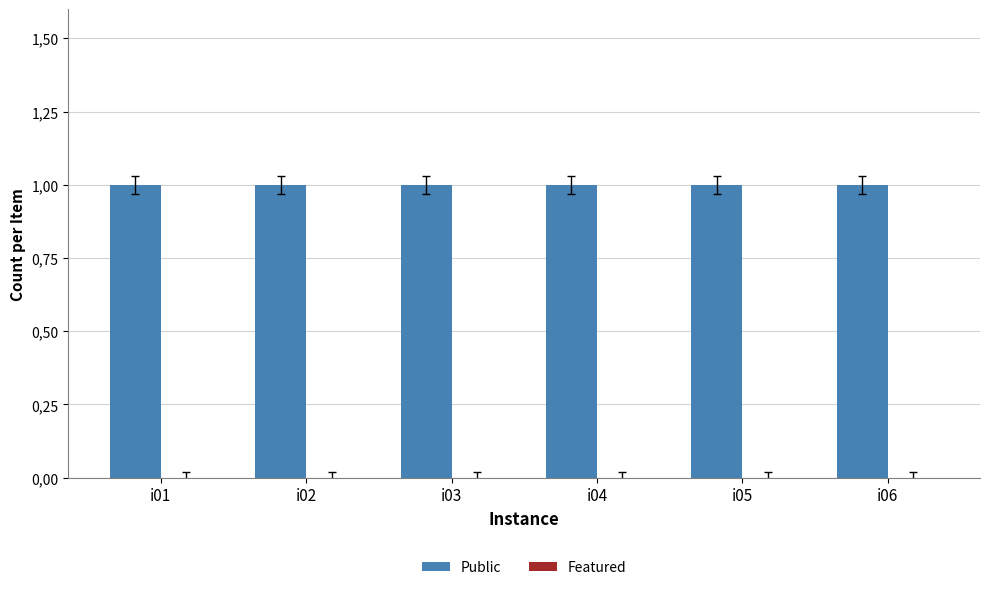

Between i01 and i06, which is larger?

i01